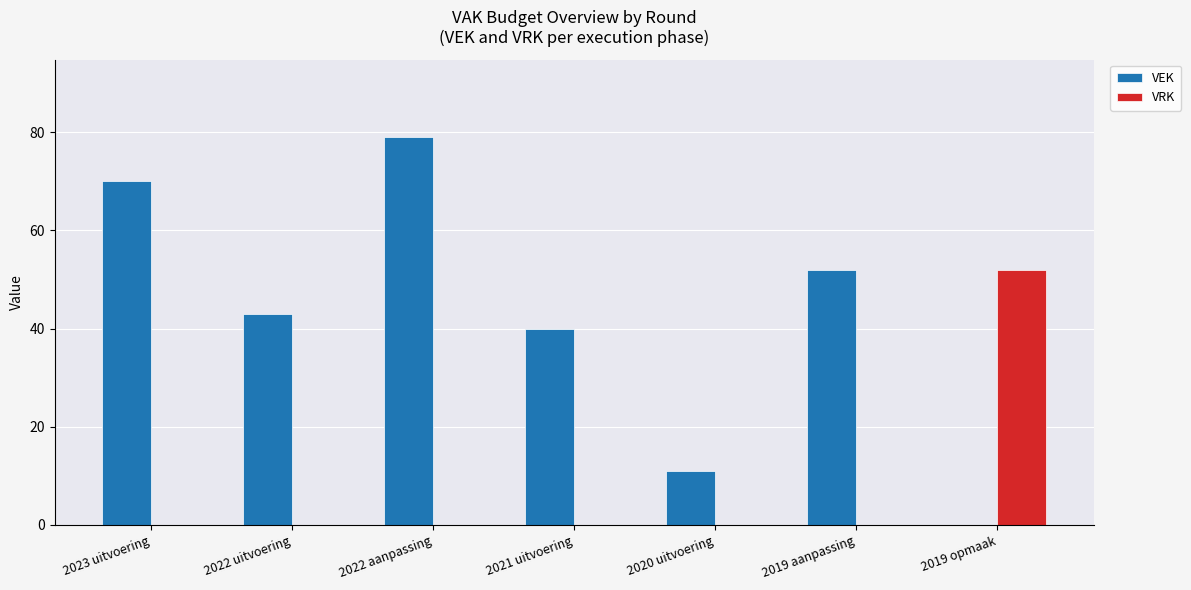

What is the total value across all series at 2019 aanpassing?

52